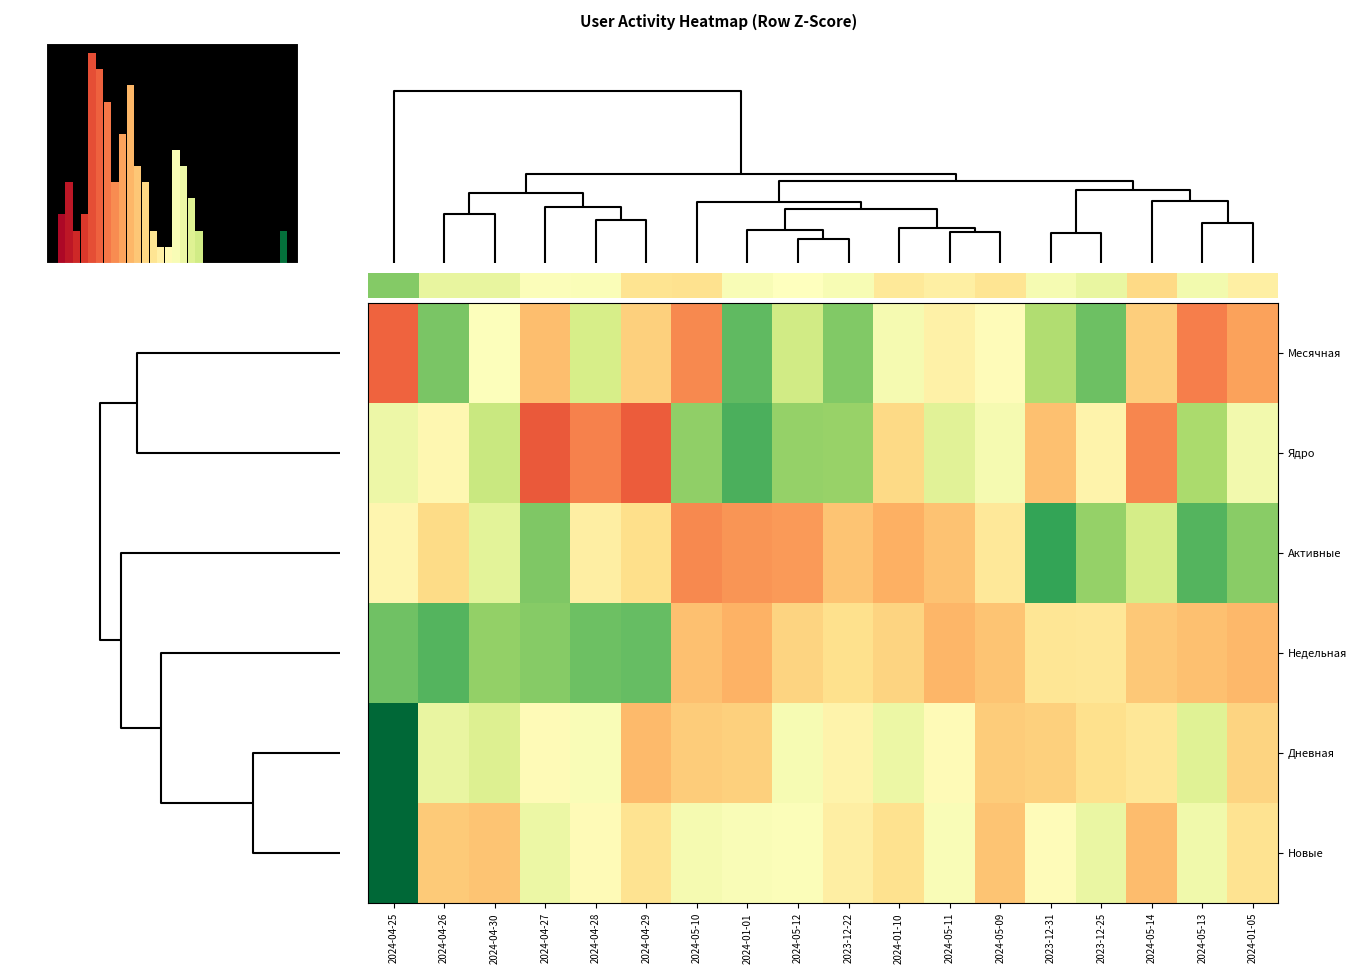

Reading right to left, transcribe all the data shown in this chart.

Месячная: 2024-01-05=-1.1	2024-05-13=-1.4	2024-05-14=-0.7	2023-12-25=1.4	2023-12-31=0.9	2024-05-09=-0.0	2024-05-11=-0.2	2024-01-10=0.1	2023-12-22=1.3	2024-05-12=0.6	2024-01-01=1.5	2024-05-10=-1.3	2024-04-29=-0.7	2024-04-28=0.5	2024-04-27=-0.8	2024-04-30=0.0	2024-04-26=1.3	2024-04-25=-1.6
Ядро: 2024-01-05=0.2	2024-05-13=0.9	2024-05-14=-1.3	2023-12-25=-0.2	2023-12-31=-0.8	2024-05-09=0.1	2024-05-11=0.4	2024-01-10=-0.6	2023-12-22=1.1	2024-05-12=1.1	2024-01-01=1.7	2024-05-10=1.2	2024-04-29=-1.6	2024-04-28=-1.3	2024-04-27=-1.6	2024-04-30=0.7	2024-04-26=-0.1	2024-04-25=0.2
Активные: 2024-01-05=1.2	2024-05-13=1.6	2024-05-14=0.5	2023-12-25=1.1	2023-12-31=1.8	2024-05-09=-0.4	2024-05-11=-0.8	2024-01-10=-1.0	2023-12-22=-0.8	2024-05-12=-1.1	2024-01-01=-1.2	2024-05-10=-1.3	2024-04-29=-0.5	2024-04-28=-0.3	2024-04-27=1.3	2024-04-30=0.4	2024-04-26=-0.5	2024-04-25=-0.2
Недельная: 2024-01-05=-0.9	2024-05-13=-0.8	2024-05-14=-0.7	2023-12-25=-0.4	2023-12-31=-0.4	2024-05-09=-0.8	2024-05-11=-0.9	2024-01-10=-0.6	2023-12-22=-0.5	2024-05-12=-0.6	2024-01-01=-1.0	2024-05-10=-0.8	2024-04-29=1.5	2024-04-28=1.4	2024-04-27=1.2	2024-04-30=1.1	2024-04-26=1.6	2024-04-25=1.4
Дневная: 2024-01-05=-0.6	2024-05-13=0.4	2024-05-14=-0.4	2023-12-25=-0.5	2023-12-31=-0.6	2024-05-09=-0.7	2024-05-11=-0.1	2024-01-10=0.2	2023-12-22=-0.2	2024-05-12=0.1	2024-01-01=-0.6	2024-05-10=-0.7	2024-04-29=-0.9	2024-04-28=0.1	2024-04-27=-0.1	2024-04-30=0.4	2024-04-26=0.3	2024-04-25=3.8
Новые: 2024-01-05=-0.4	2024-05-13=0.2	2024-05-14=-0.9	2023-12-25=0.3	2023-12-31=-0.0	2024-05-09=-0.8	2024-05-11=0.1	2024-01-10=-0.5	2023-12-22=-0.3	2024-05-12=0.0	2024-01-01=0.1	2024-05-10=0.1	2024-04-29=-0.4	2024-04-28=-0.1	2024-04-27=0.2	2024-04-30=-0.8	2024-04-26=-0.7	2024-04-25=3.8